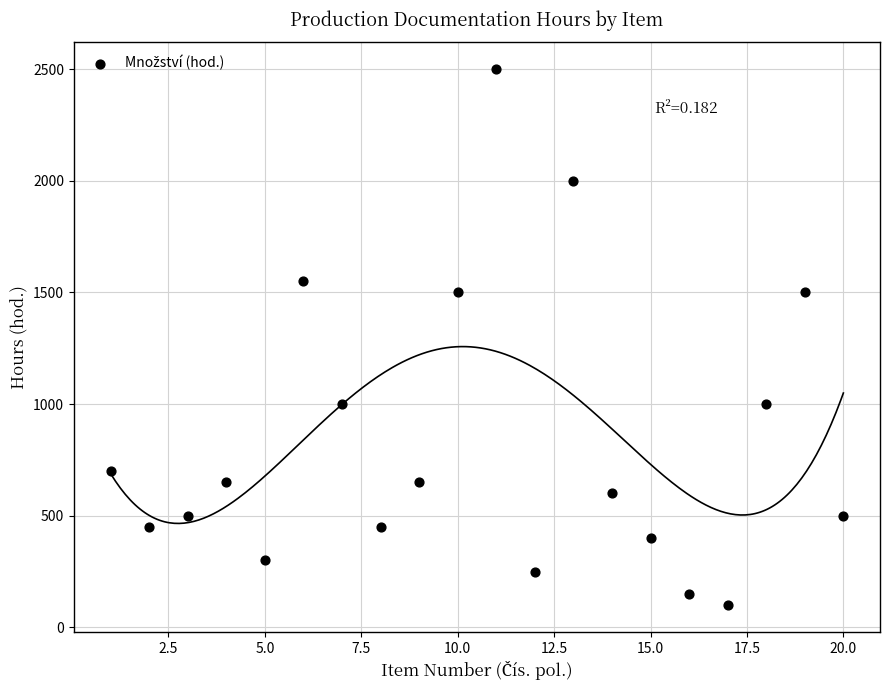

What is the range of X values (max minus min)?

19